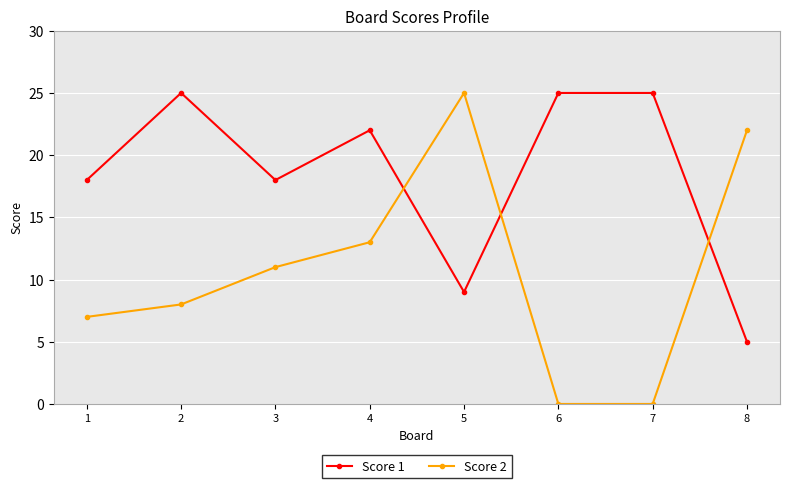

What is the difference between the second highest and minimum values in the Score 1 series?

20